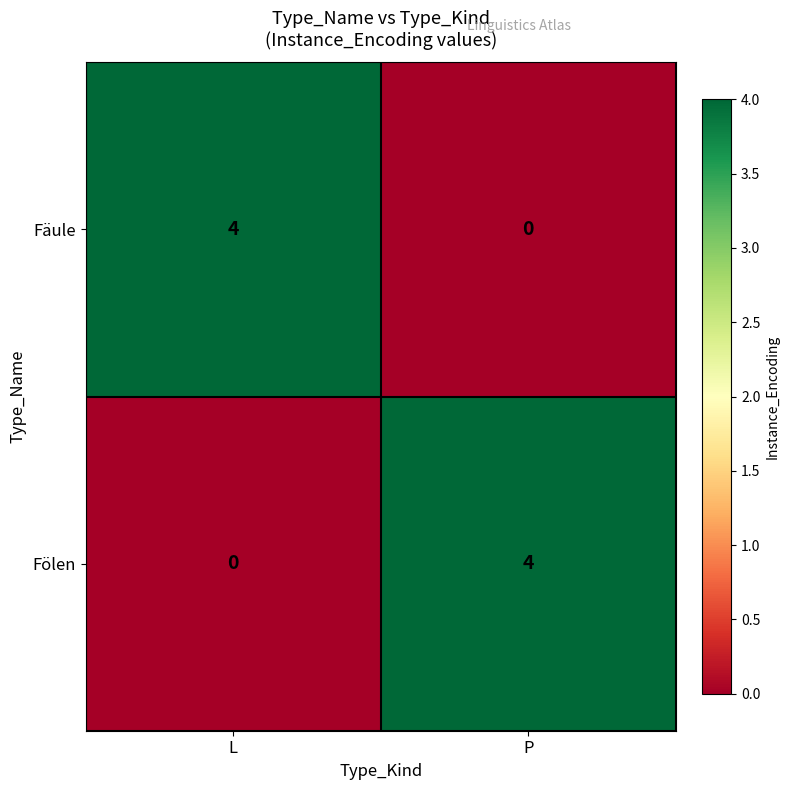

What is the spread (max minus min) of values at L?

4